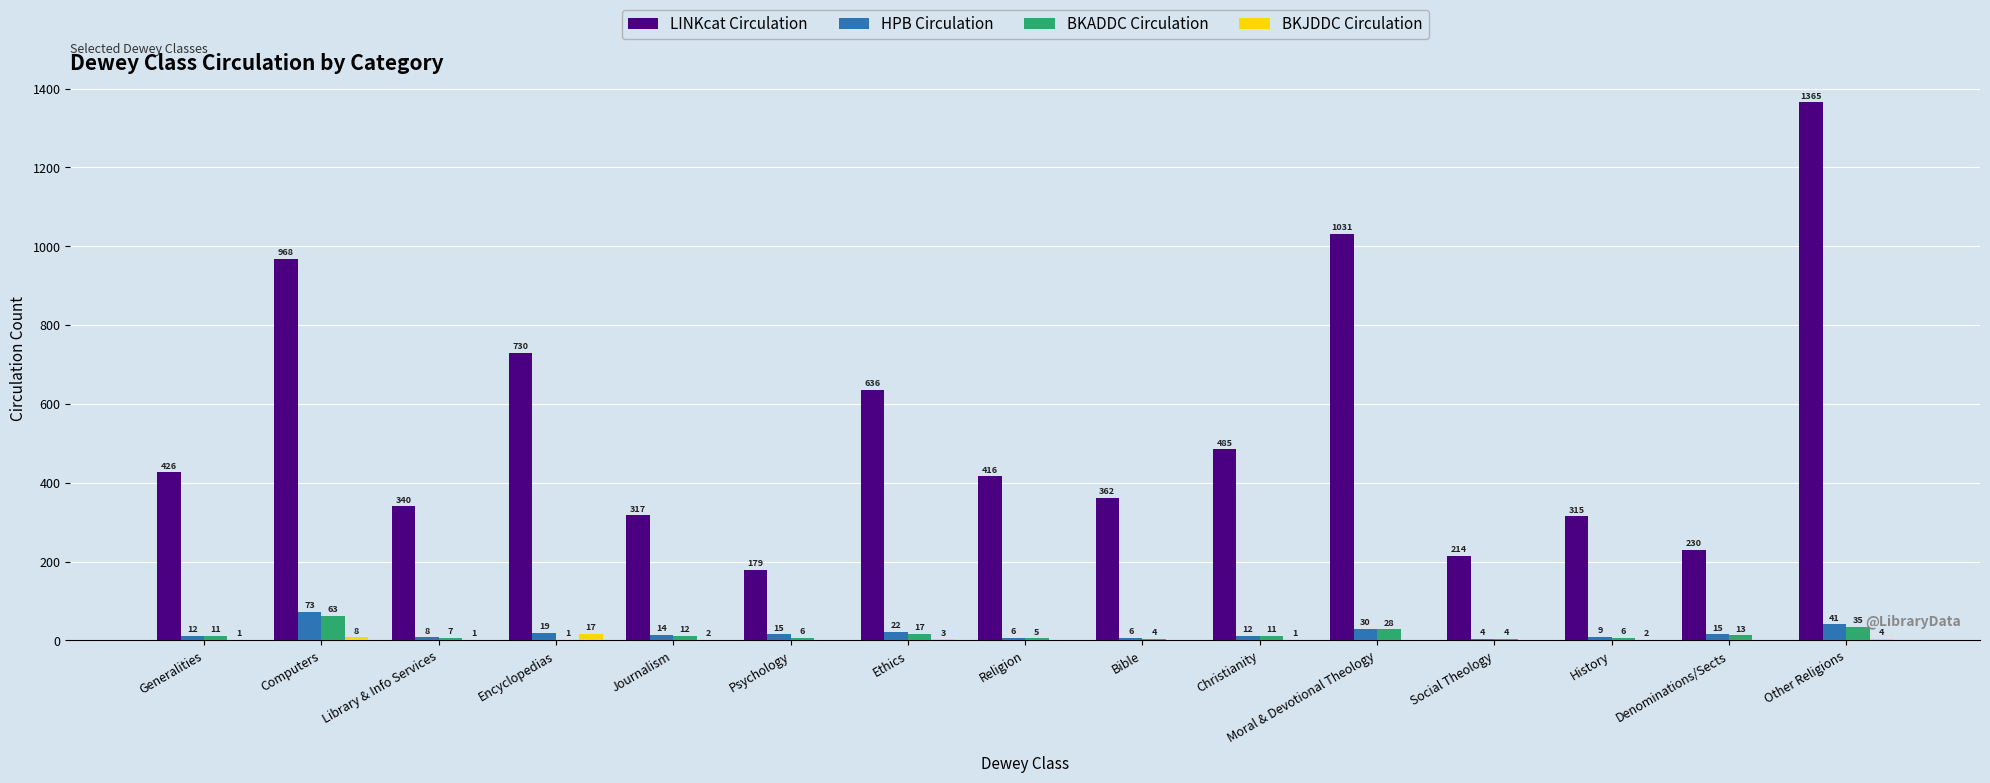

What is the sum of all BKJDDC Circulation values?

39